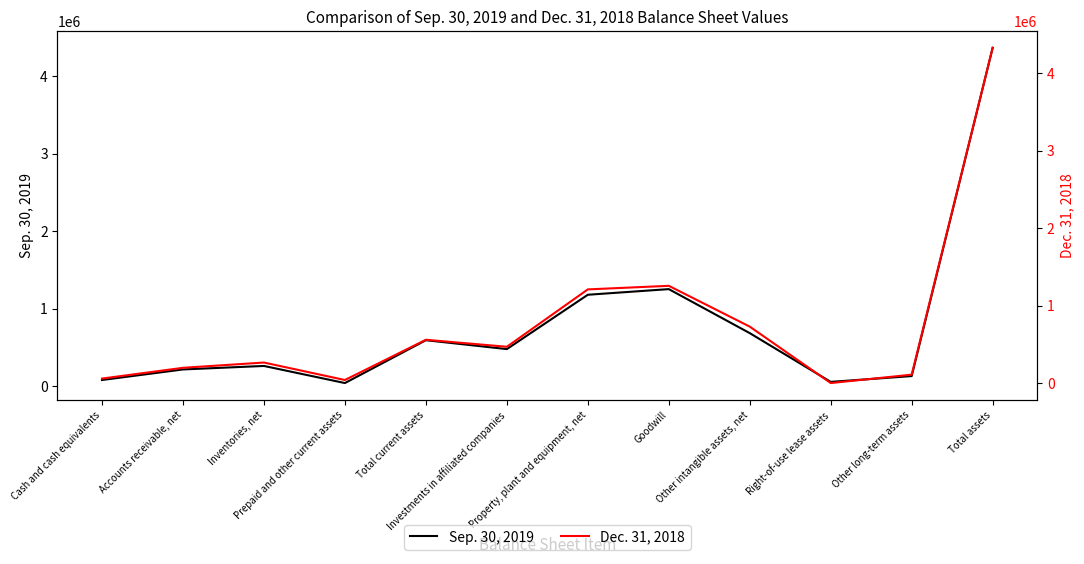

How many interior local valleys does the Dec. 31, 2018 series have?

3